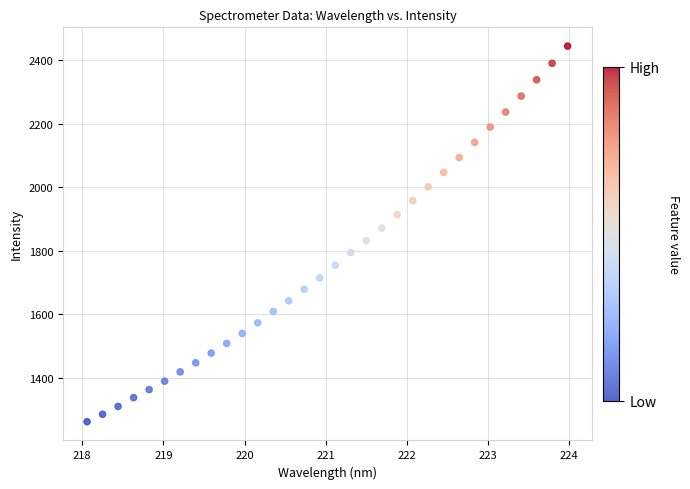

What is the range of Y values (max minus min)?

1181.6